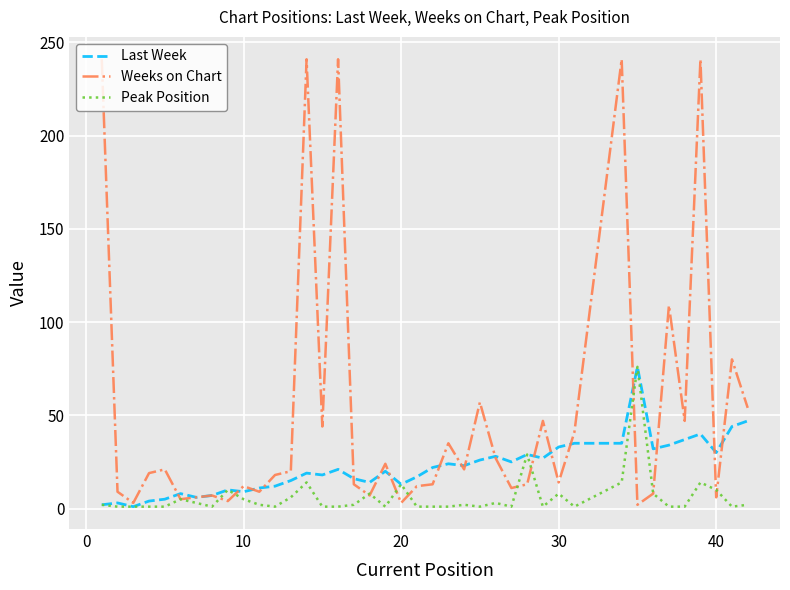

Rank the series by their average value, from highest to lowest.

Weeks on Chart, Last Week, Peak Position